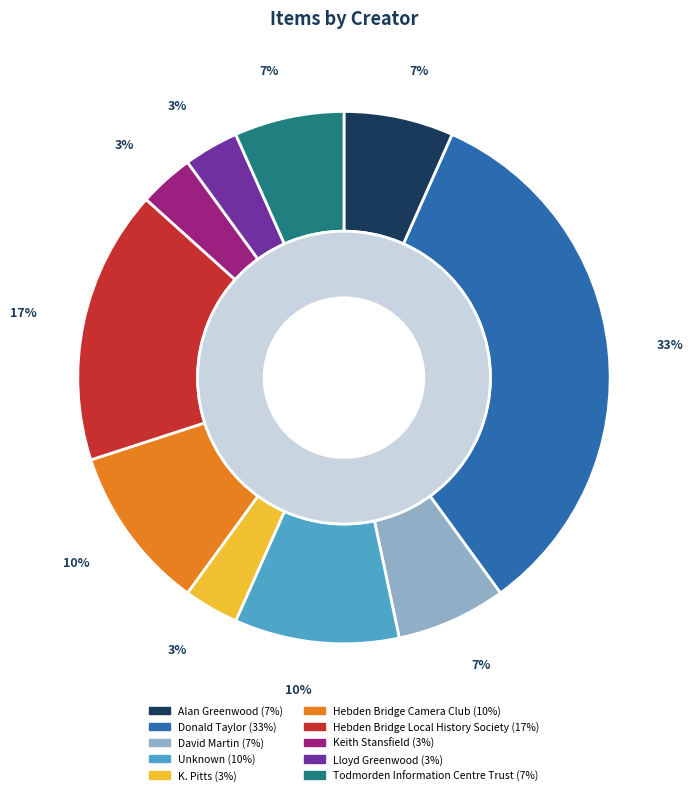

To the nearest percent, what percentage of the pie is Lloyd Greenwood?

3%